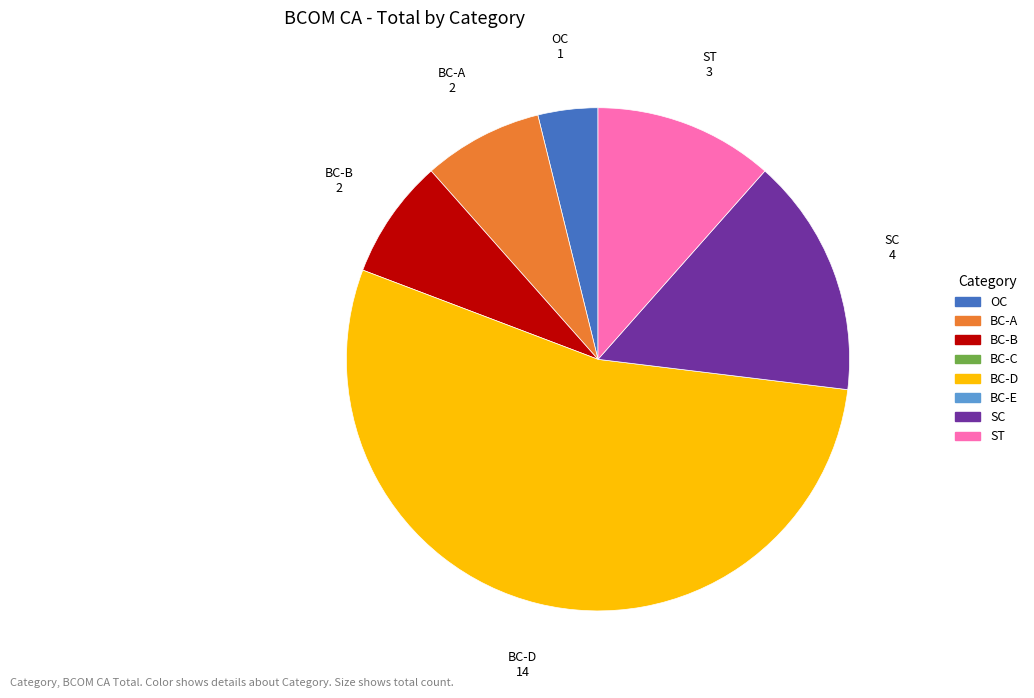

Which category has the biggest portion of the pie?

BC-D